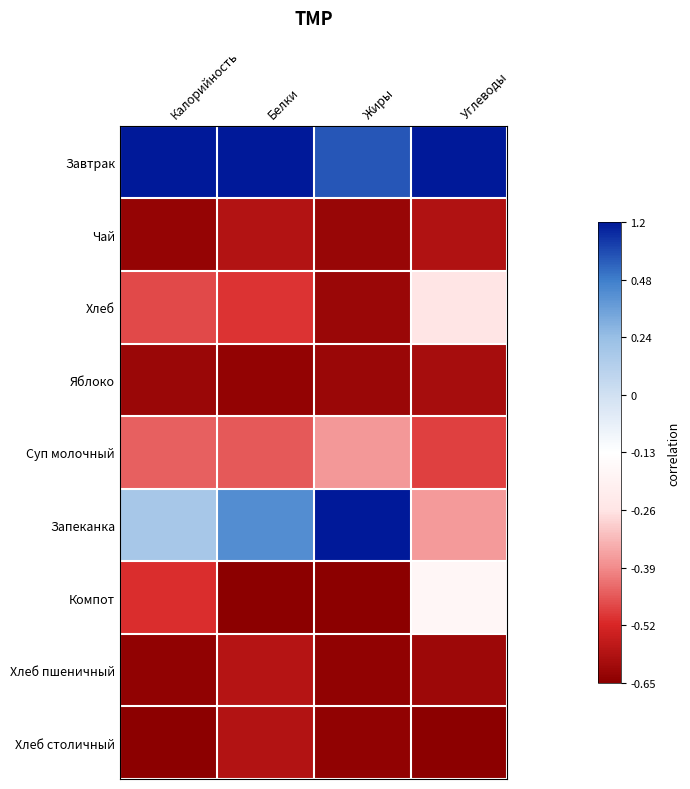

Which has a higher value, Жиры or Углеводы?

Углеводы